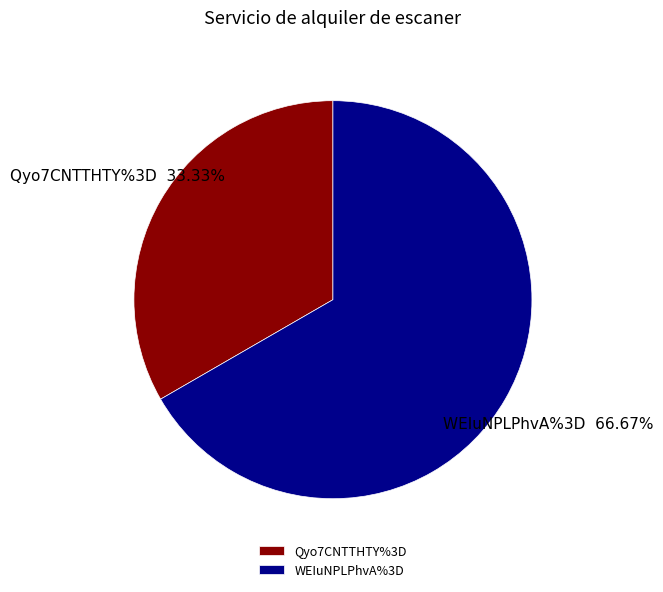

What portion of the pie excludes WEIuNPLPhvA%3D?

33.3%